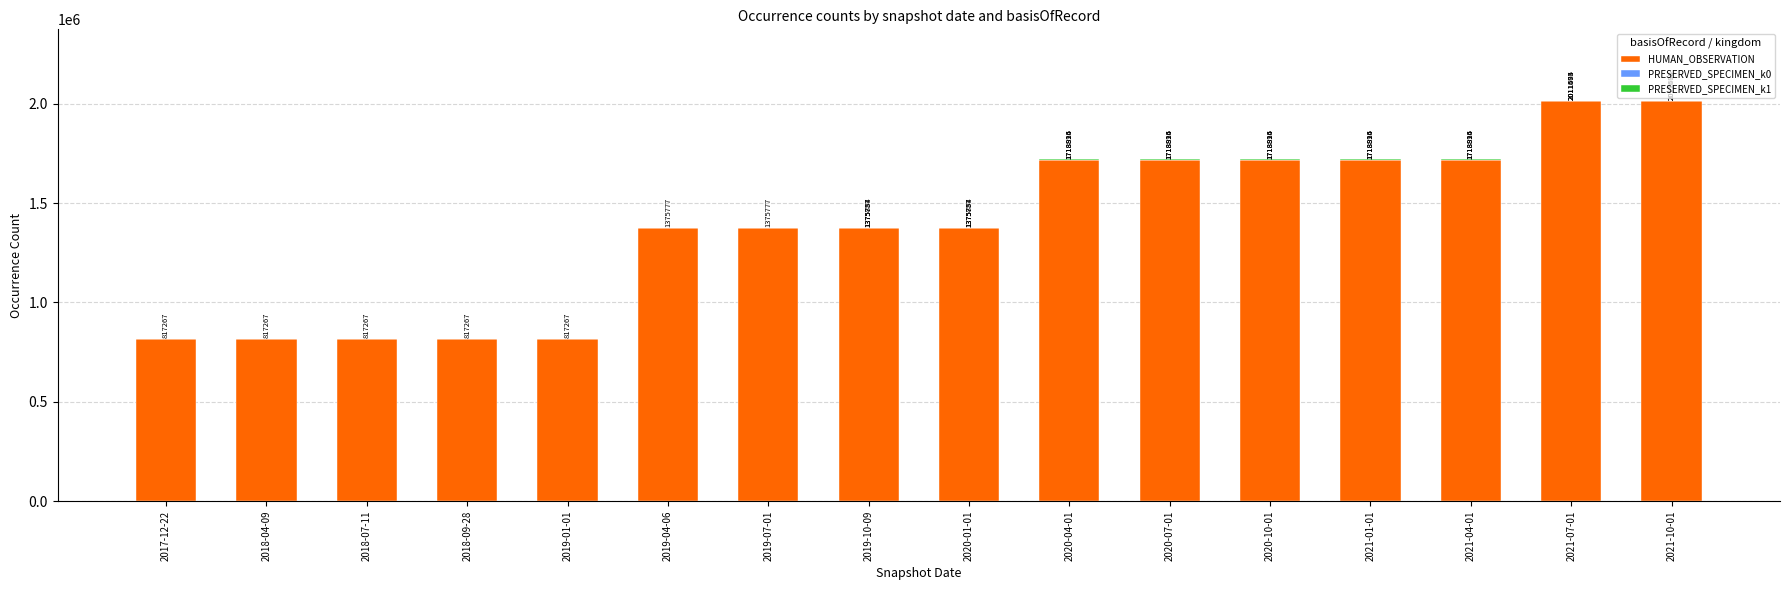

What is the highest value of the HUMAN_OBSERVATION series?

2011495